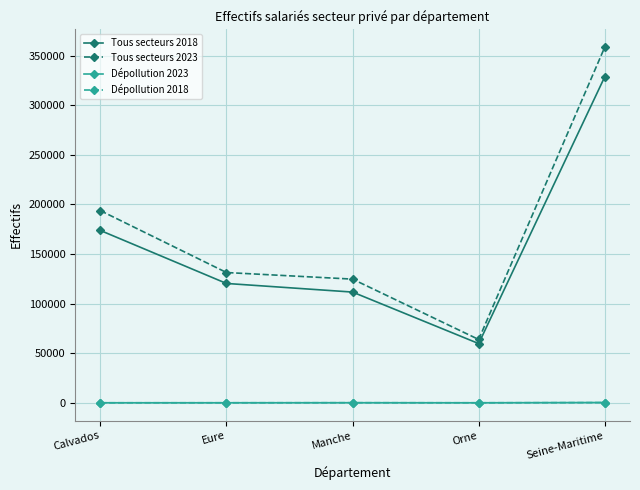

How many lines are shown in the chart?

4